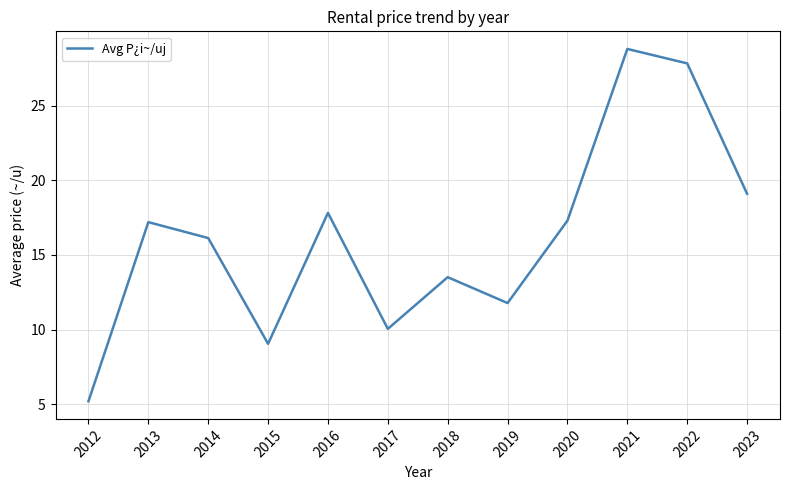

Where is the first local minimum?

2015